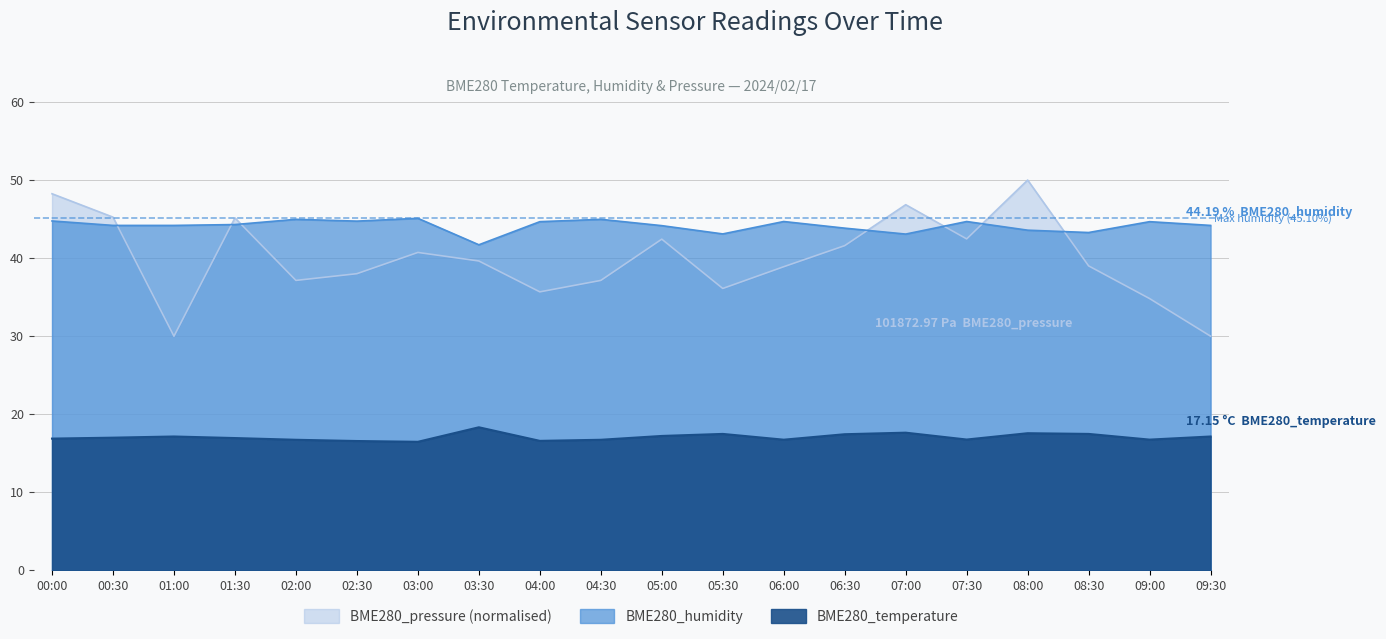

Is it true that BME280_humidity equals 44.7 at 07:30?

True